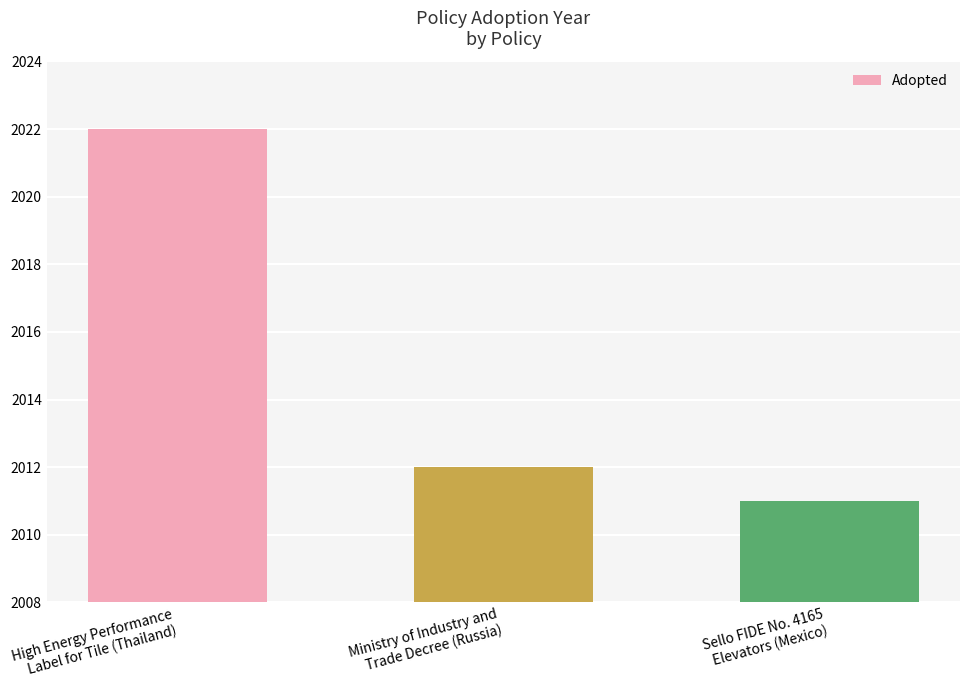

Reading left to right, transcribe all the data shown in this chart.

High Energy Performance
Label for Tile (Thailand)=2022	Ministry of Industry and
Trade Decree (Russia)=2012	Sello FIDE No. 4165
Elevators (Mexico)=2011